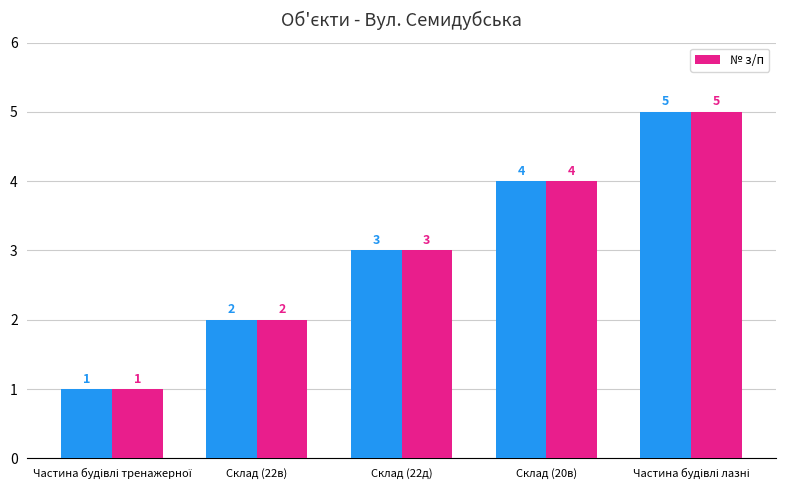

Which label corresponds to the largest value in the chart?

Частина будівлі лазні